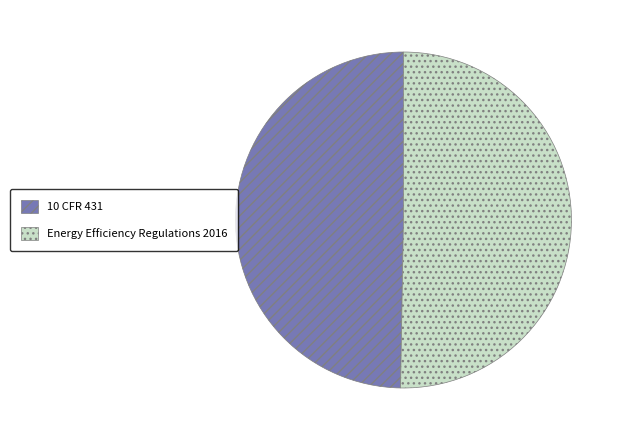

Do 10 CFR 431 and Energy Efficiency Regulations 2016 together represent more than half of the pie?

Yes